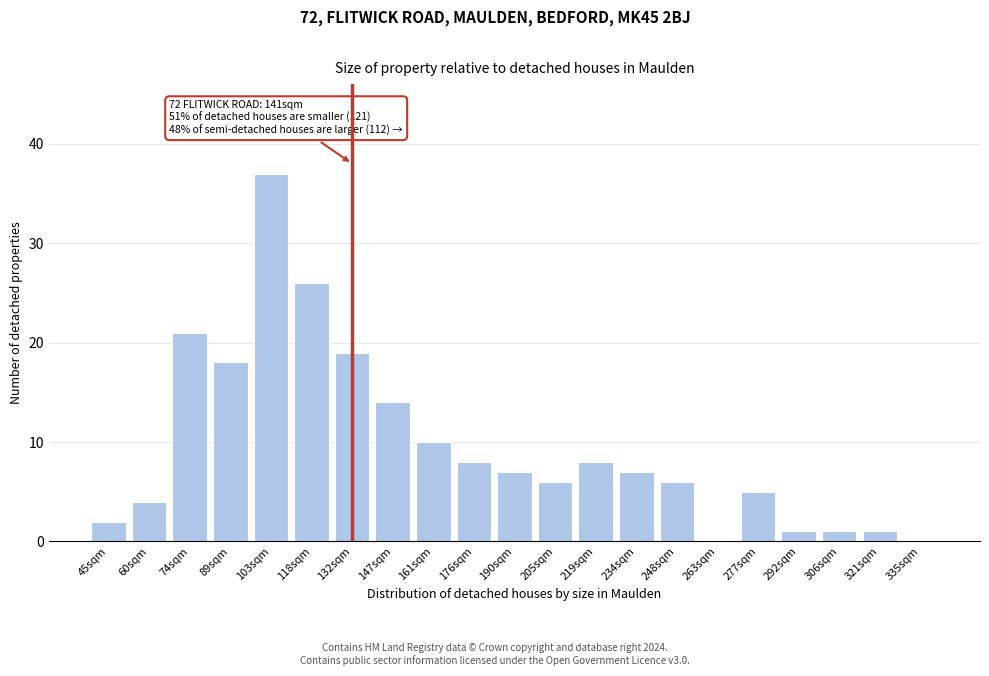

Reading left to right, what are all the values shown in this chart?

45sqm=2	60sqm=4	74sqm=21	89sqm=18	103sqm=37	118sqm=26	132sqm=19	147sqm=14	161sqm=10	176sqm=8	190sqm=7	205sqm=6	219sqm=8	234sqm=7	248sqm=6	263sqm=0	277sqm=5	292sqm=1	306sqm=1	321sqm=1	335sqm=0